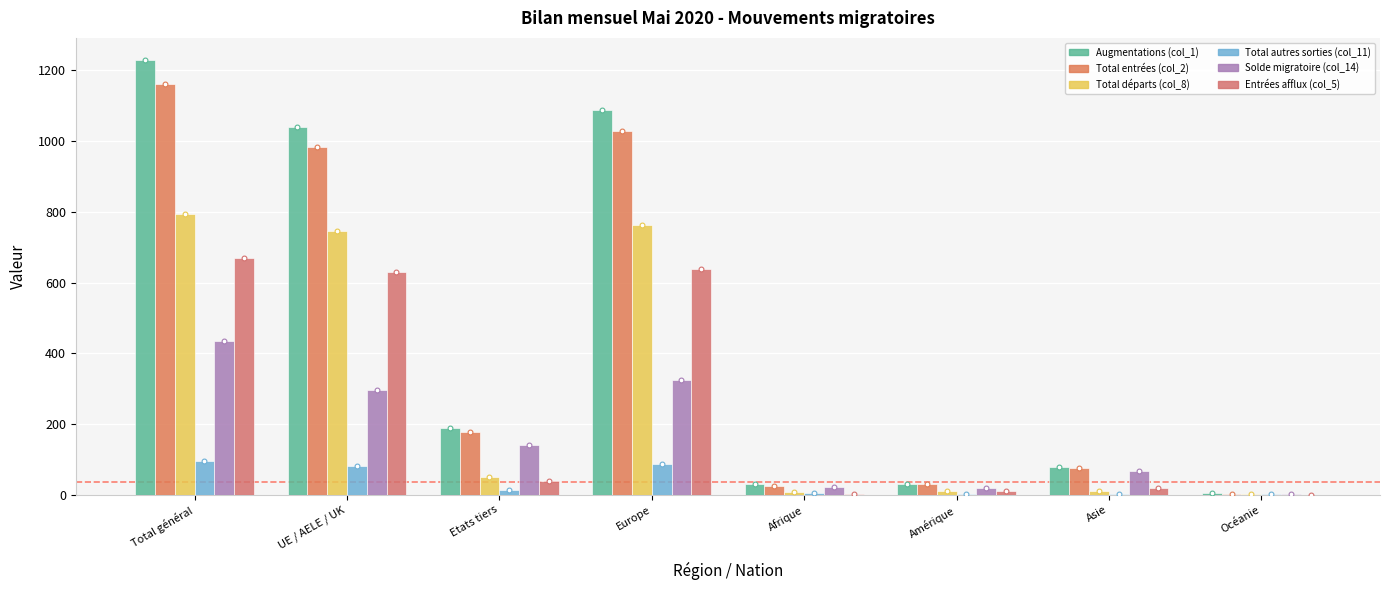

Which series has the largest Y range (max minus min)?

Augmentations (col_1)